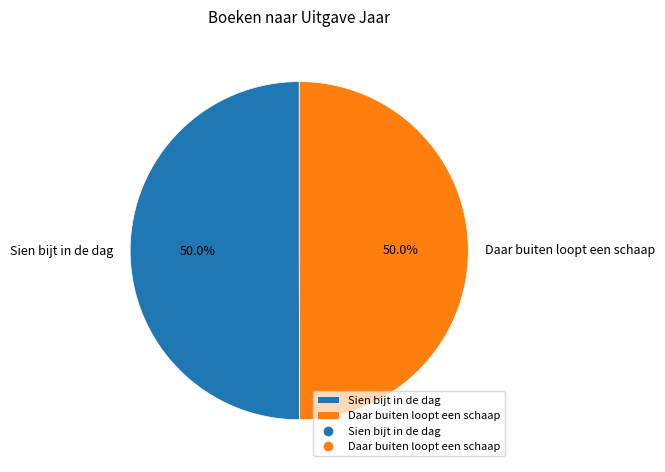

Is it true that Sien bijt in de dag is 59% of the pie?

False